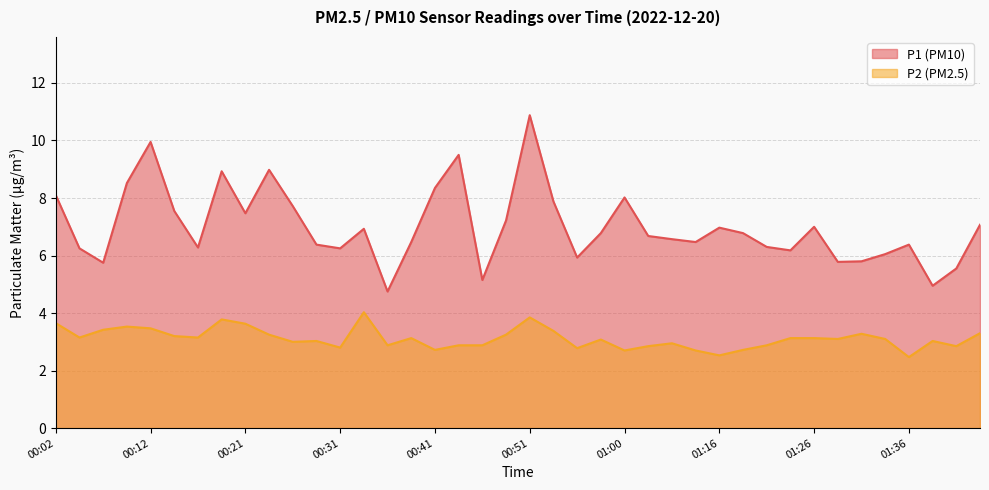

Is it true that P1 equals 17.2 at 00:51?

False